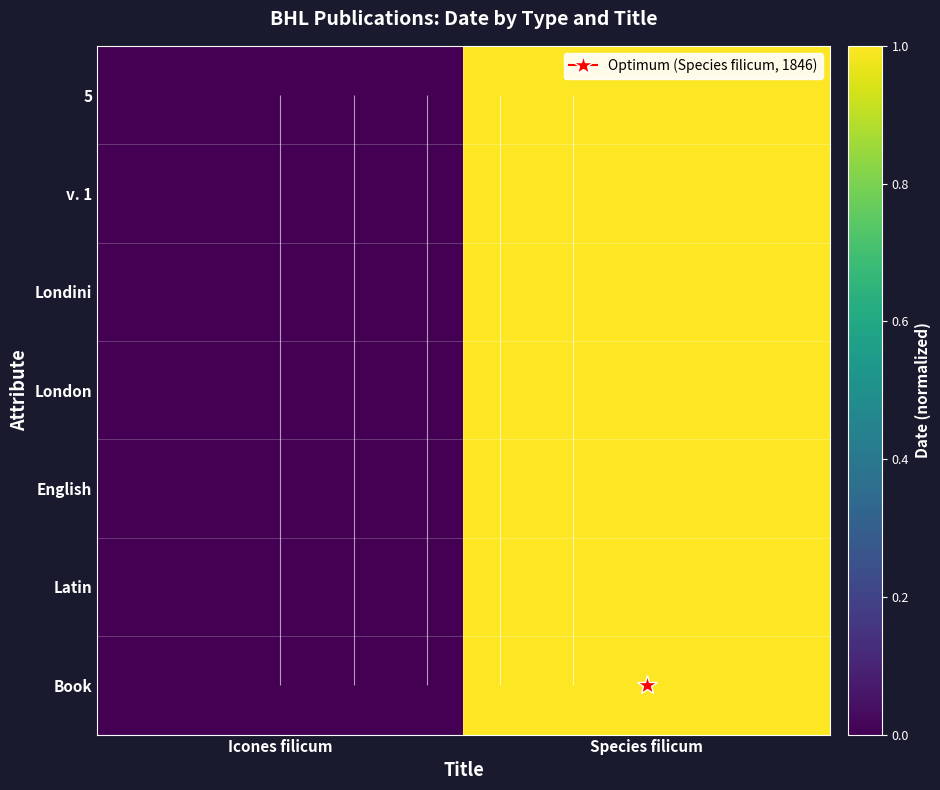

List the labels in order of 5 value, largest first.

Species filicum, Icones filicum